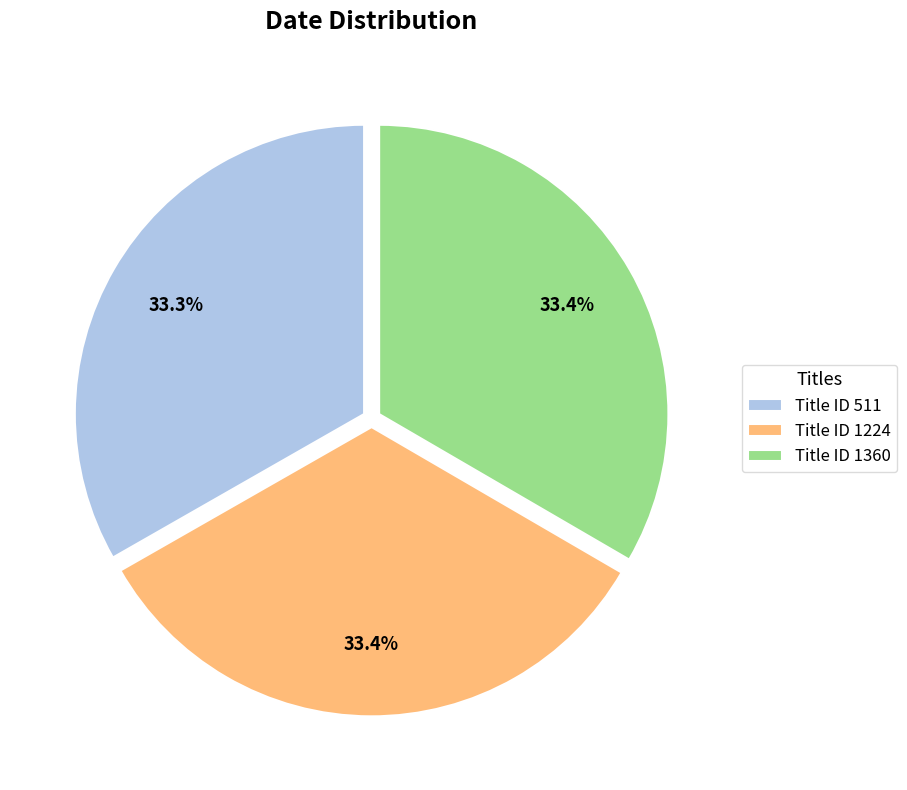

Approximately how many times larger is the value at Title ID 1224 compared to Title ID 1360?

1.0